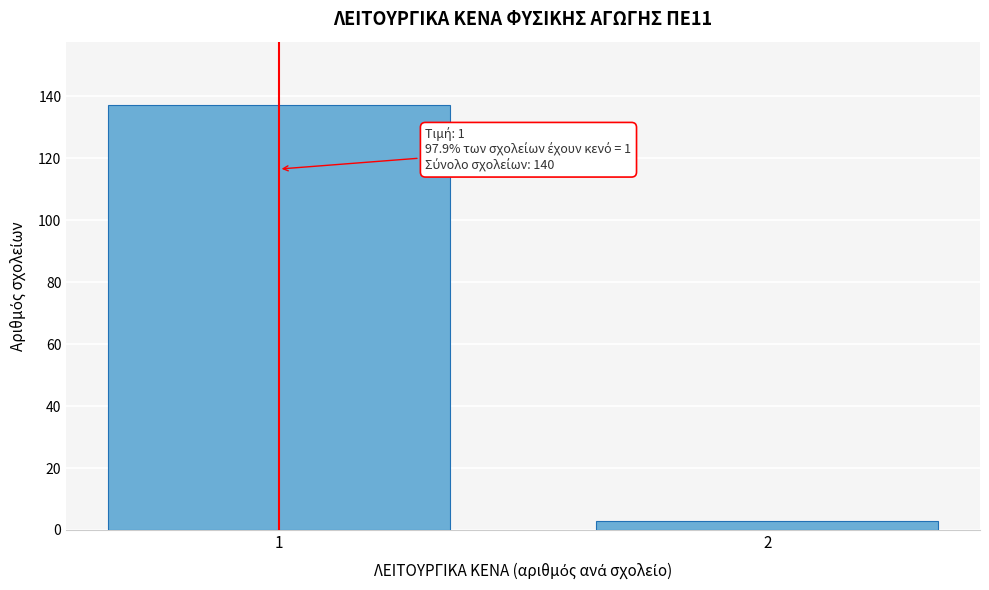

Reading left to right, transcribe all the data shown in this chart.

1=137	2=3